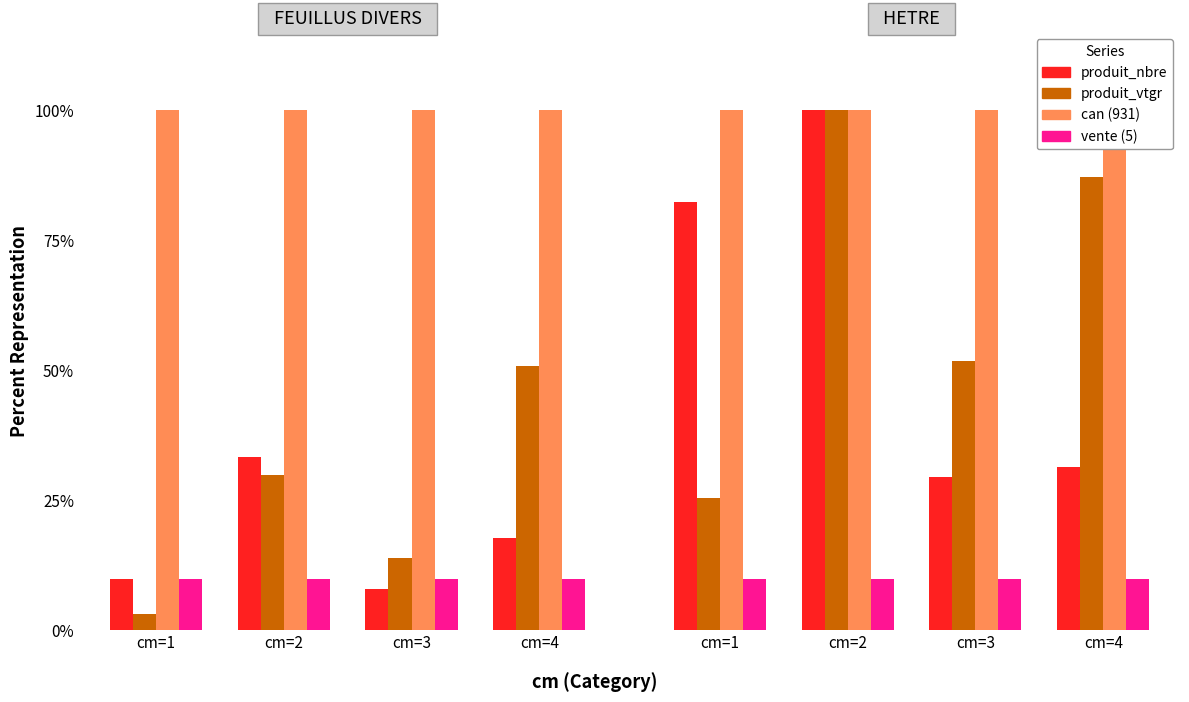

The produit_vtgr series shows 88.3 at cm=3. True or false?

False